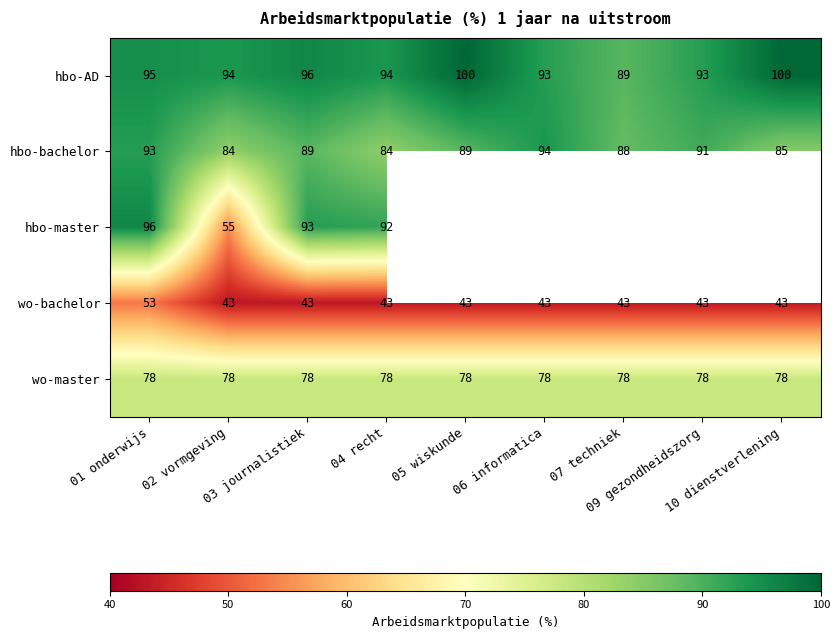

What is the sum of all hbo-AD values?

854